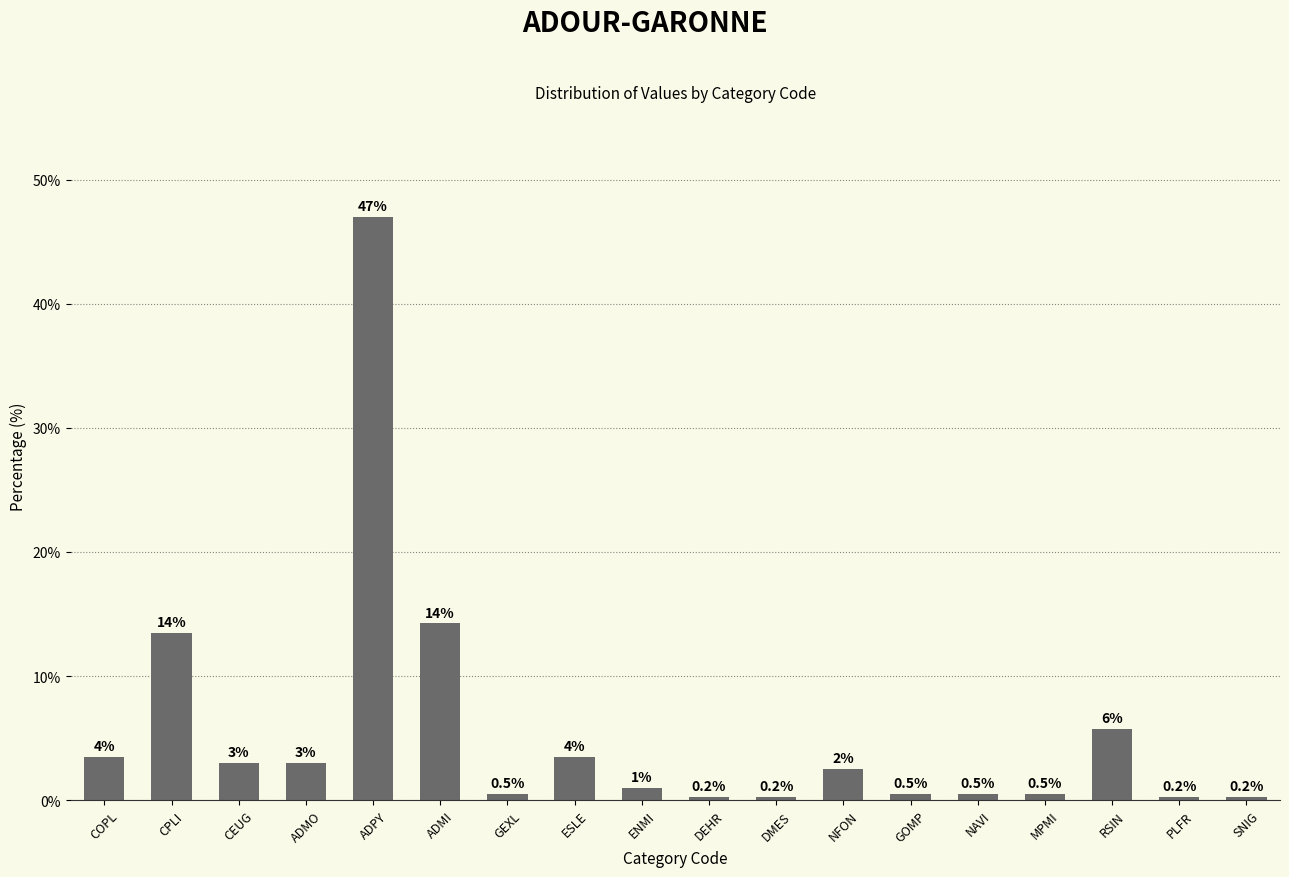

What is the greatest value displayed?

47.0